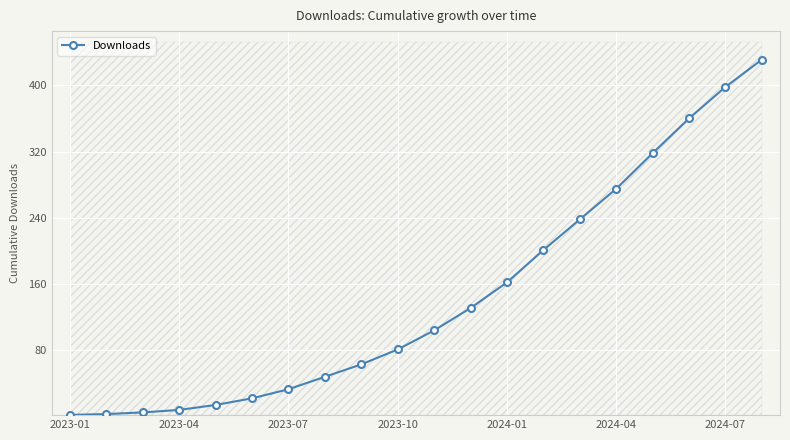

Does the chart display data point markers on the line(s)?

Yes